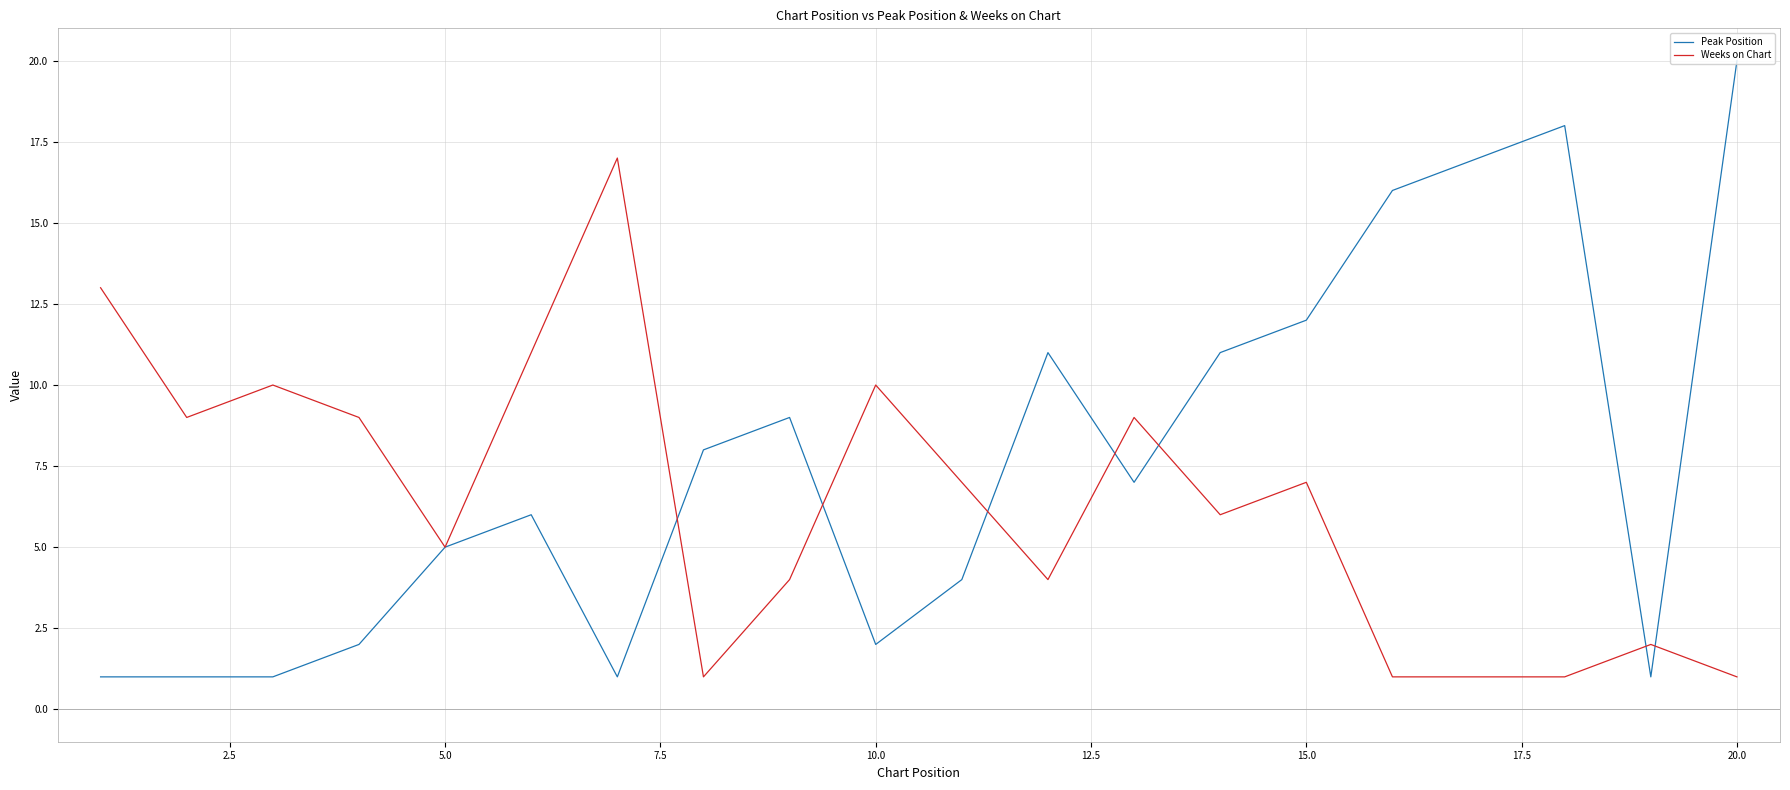

Which series has the widest spread of values?

Peak Position